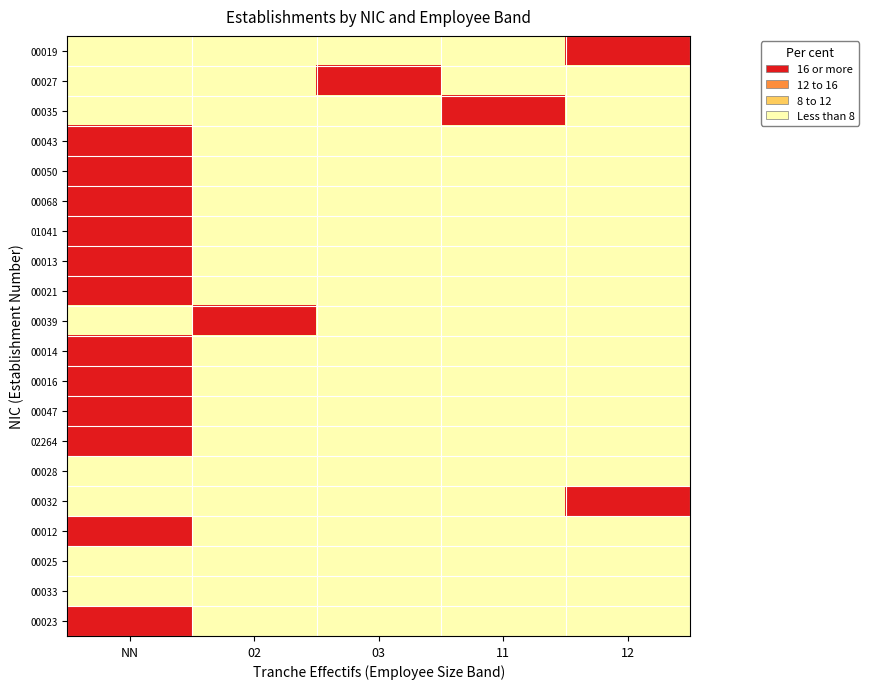

Rank the series by their maximum value, from highest to lowest.

00019, 00027, 00035, 00043, 00050, 00068, 01041, 00013, 00021, 00039, 00014, 00016, 00047, 02264, 00032, 00012, 00023, 00028, 00025, 00033